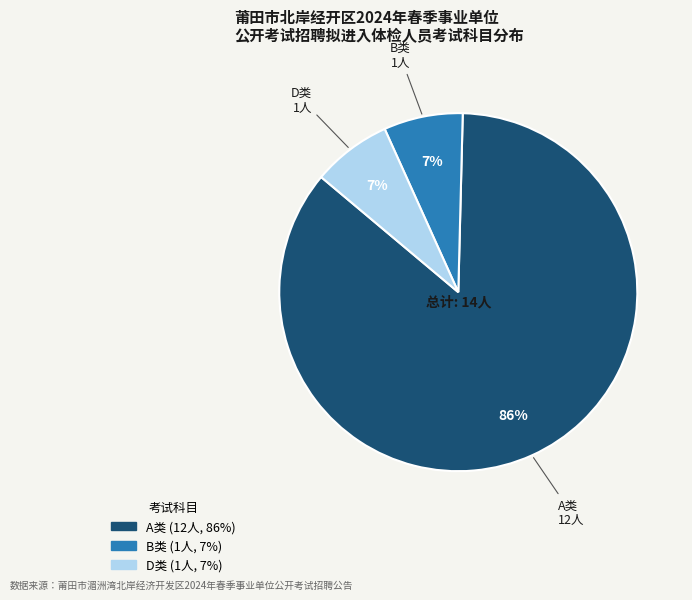

What is the largest slice in the pie chart?

A类